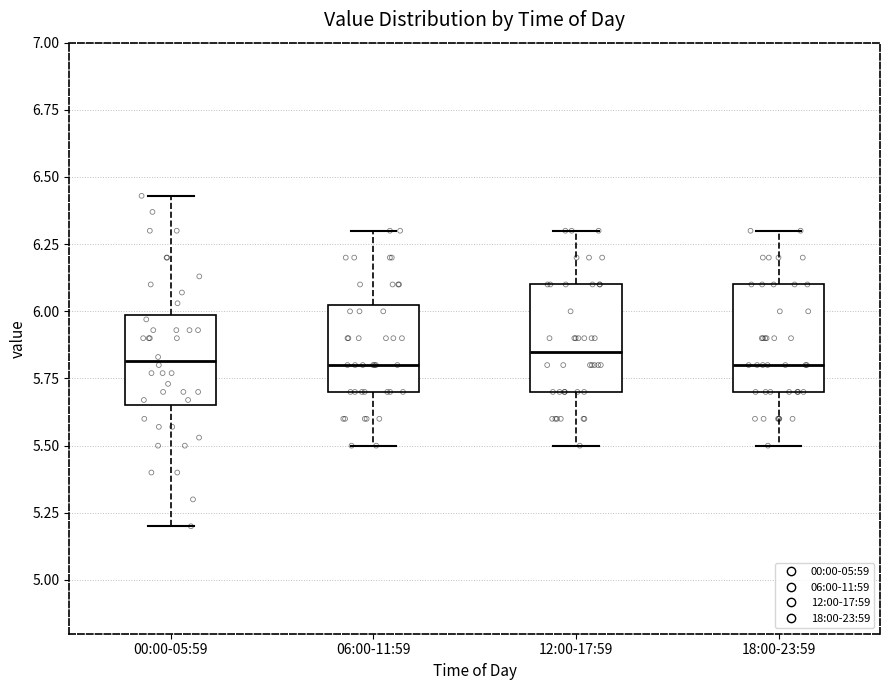

Reading left to right, read every box against the y-axis: the position of its median line, the range the box covers, and the ends of its whiskers. The values are not printed on the chart, so give them approximately, as read against the axis.

00:00-05:59: median 5.80, box 5.65 to 6.00, whiskers 5.20 to 6.45
06:00-11:59: median 5.80, box 5.70 to 6.05, whiskers 5.50 to 6.30
12:00-17:59: median 5.85, box 5.70 to 6.10, whiskers 5.50 to 6.30
18:00-23:59: median 5.80, box 5.70 to 6.10, whiskers 5.50 to 6.30